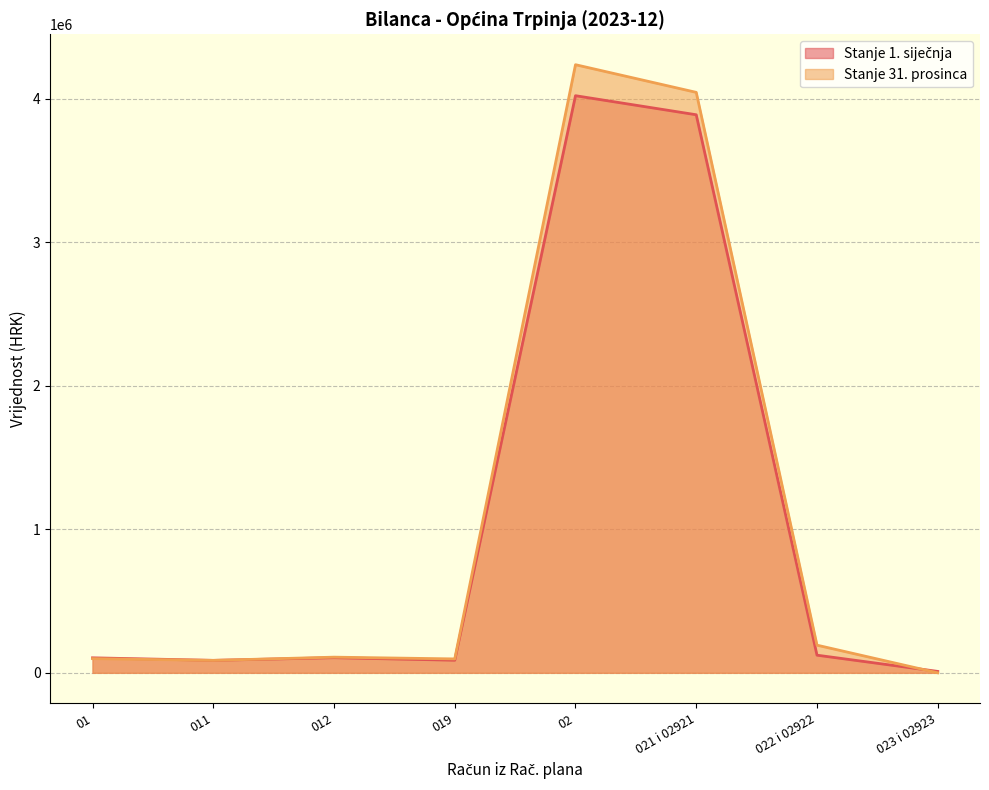

What is the lowest value of the Stanje 1. siječnja series?

9859.0